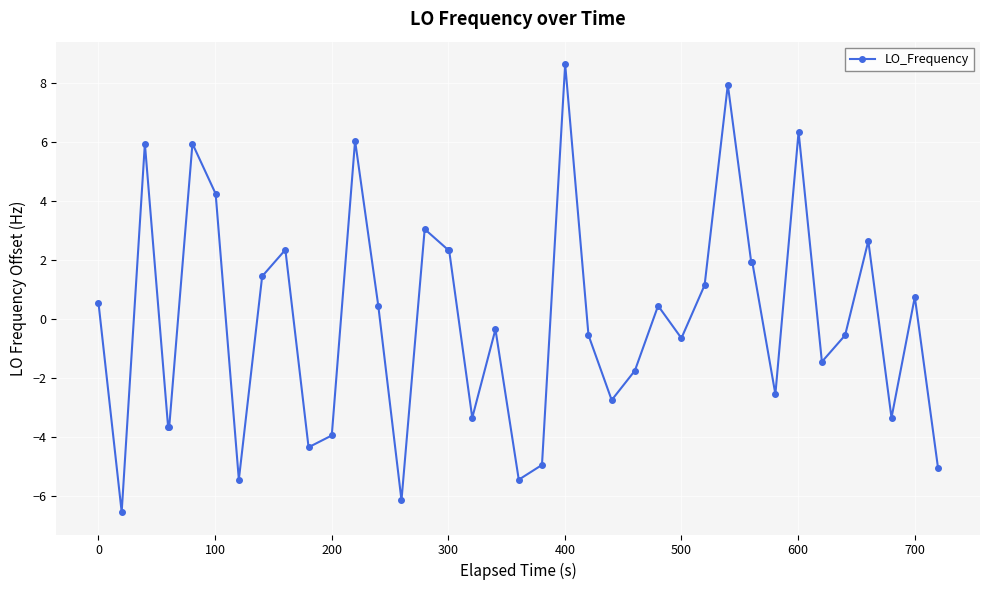

What is the value of the 12th point from the left?

-4.0